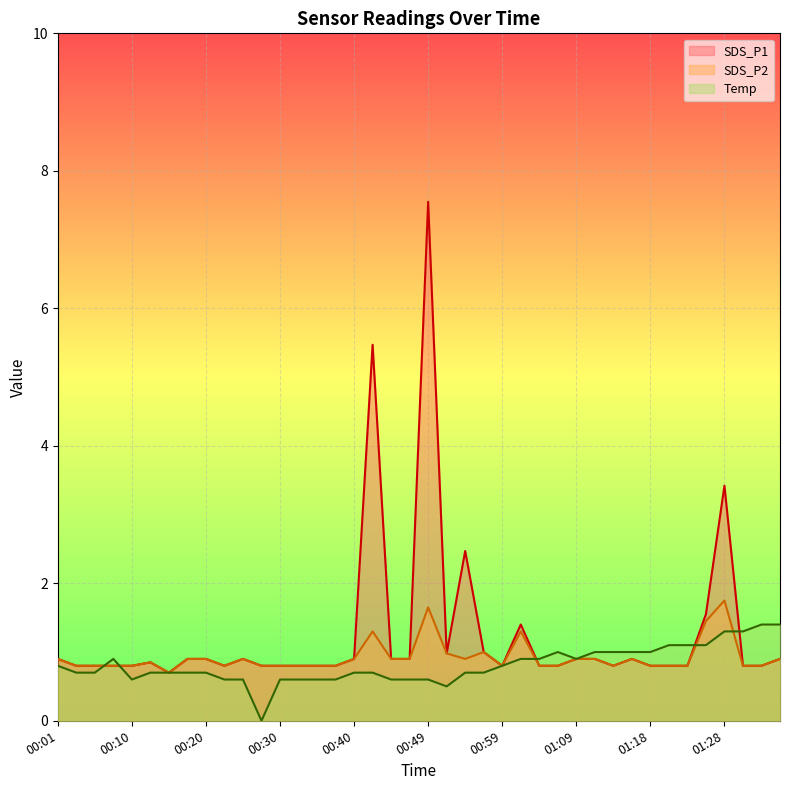

In SDS_P2, how many points are higher than both neighbors (excluding endpoints)?

8